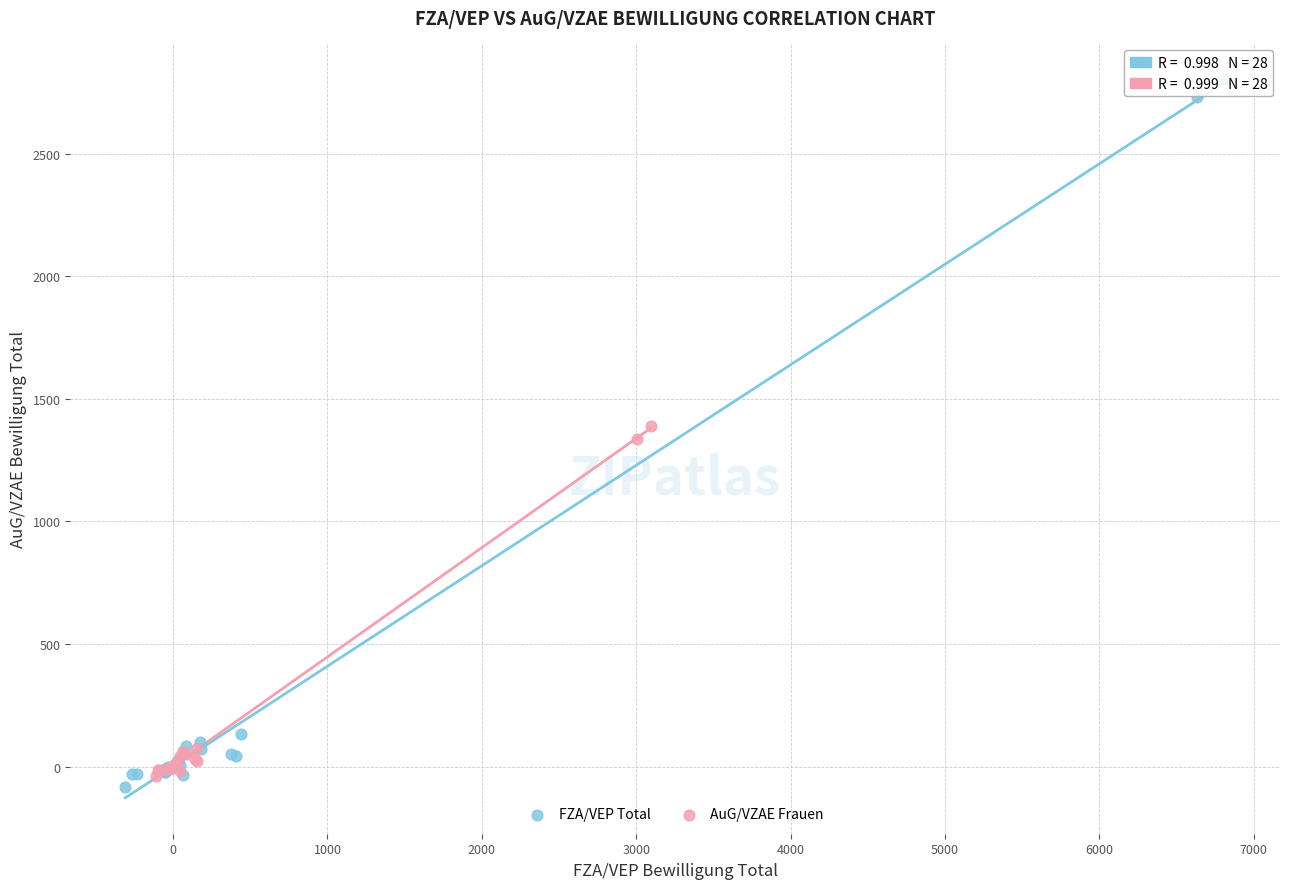

Which series has the widest spread of Y values?

FZA/VEP Total